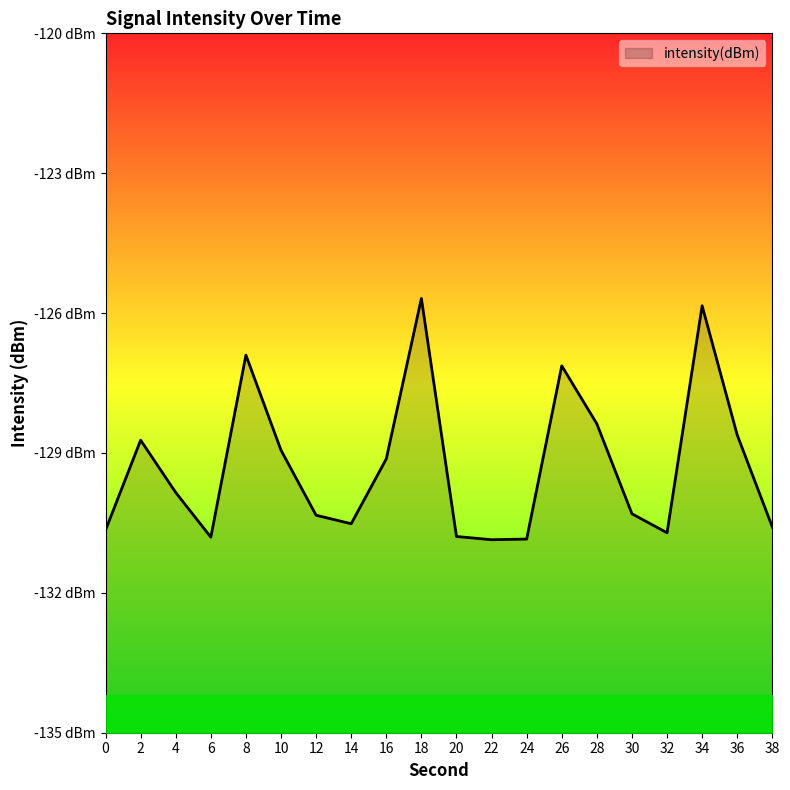

Between 12 and 14, which is larger?

12